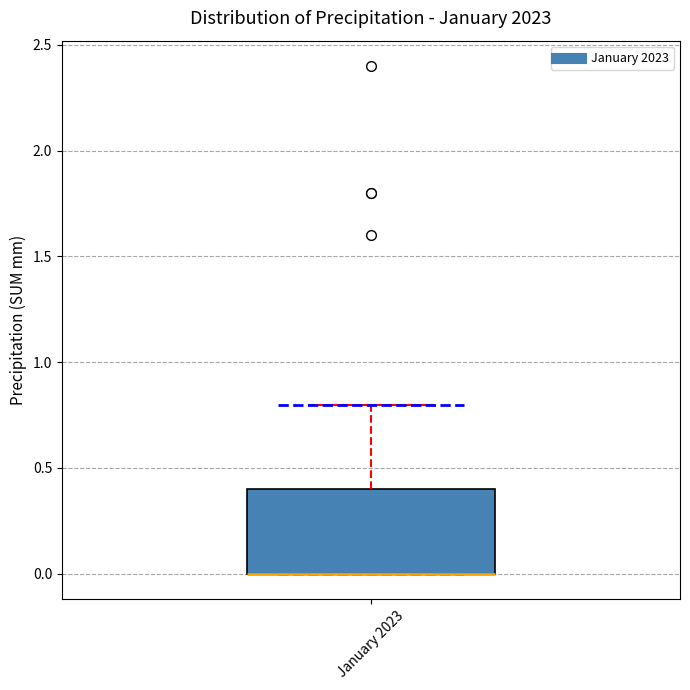

Transcribe this box plot: give where the median line is, the range the box spans, and where the two whiskers end, as read against the y-axis. The values are not printed on the chart, so give them approximately, as read against the axis.

median 0.0 (drawn on the box's lower edge), box 0.0 to 0.4, whiskers 0.0 to 0.8